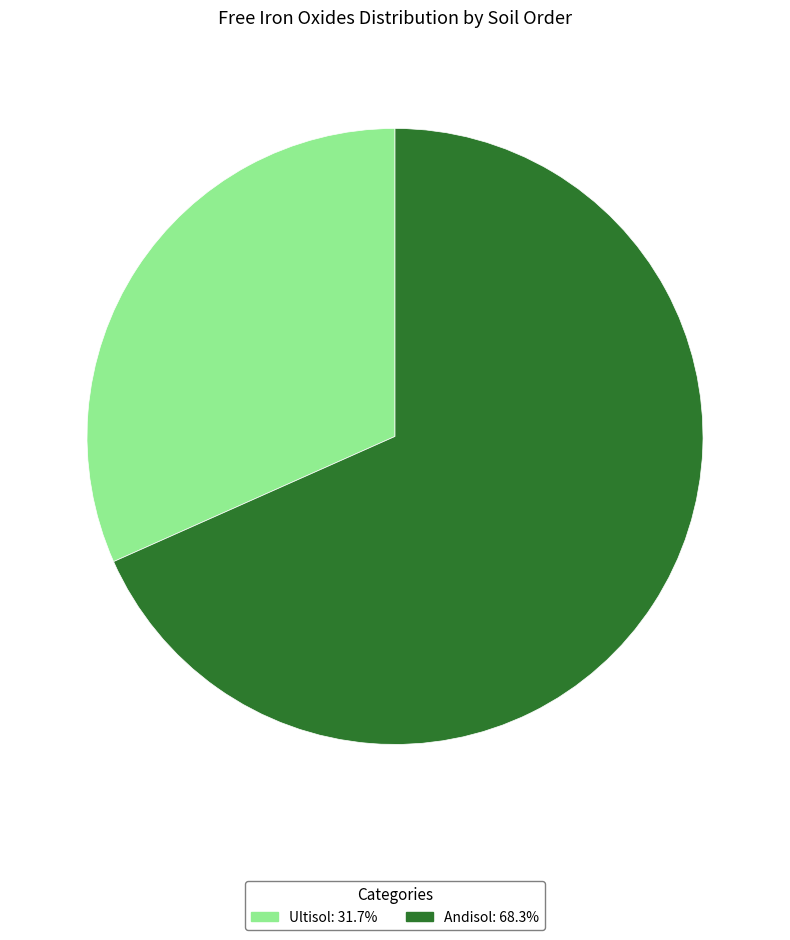

Is there any slice that represents more than half of the pie?

Yes